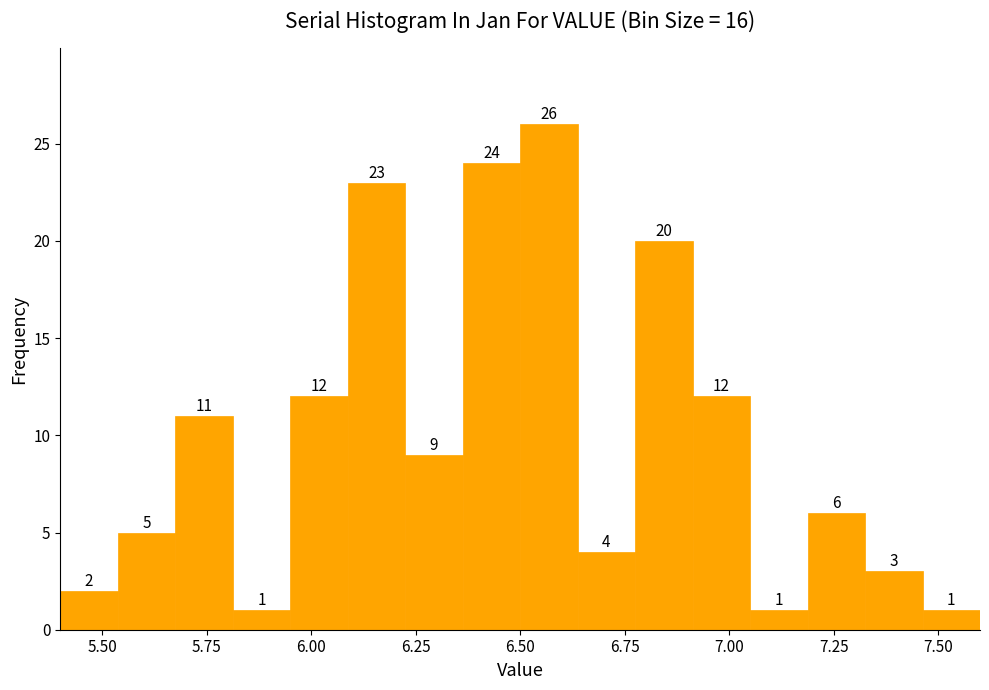

Around what value on the x-axis is the tallest bar? Give the approximate position of its centre, as read against the axis.

6.55